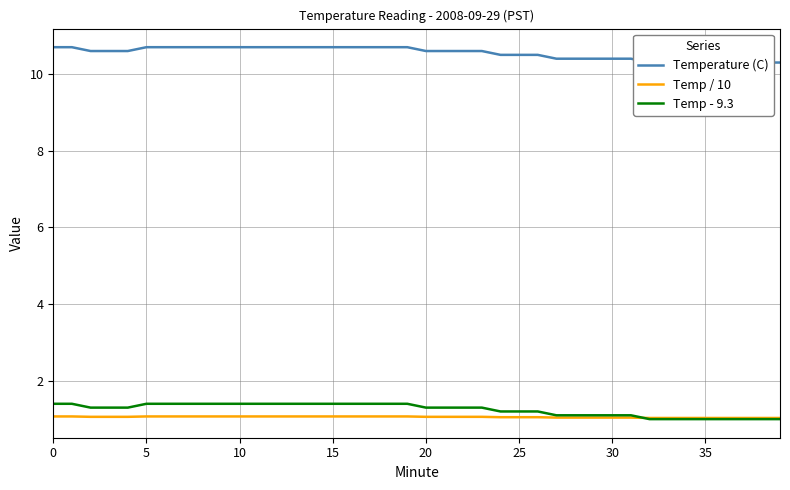

Reading right to left, list all the values displayed in this chart.

Temperature (C): 10.3	10.3	10.3	10.3	10.3	10.3	10.3	10.3	10.4	10.4	10.4	10.4	10.4	10.5	10.5	10.5	10.6	10.6	10.6	10.6	10.7	10.7	10.7	10.7	10.7	10.7	10.7	10.7	10.7	10.7	10.7	10.7	10.7	10.7	10.7	10.6	10.6	10.6	10.7	10.7
Temp / 10: 1.0	1.0	1.0	1.0	1.0	1.0	1.0	1.0	1.0	1.0	1.0	1.0	1.0	1.1	1.1	1.1	1.1	1.1	1.1	1.1	1.1	1.1	1.1	1.1	1.1	1.1	1.1	1.1	1.1	1.1	1.1	1.1	1.1	1.1	1.1	1.1	1.1	1.1	1.1	1.1
Temp - 9.3: 1.0	1.0	1.0	1.0	1.0	1.0	1.0	1.0	1.1	1.1	1.1	1.1	1.1	1.2	1.2	1.2	1.3	1.3	1.3	1.3	1.4	1.4	1.4	1.4	1.4	1.4	1.4	1.4	1.4	1.4	1.4	1.4	1.4	1.4	1.4	1.3	1.3	1.3	1.4	1.4